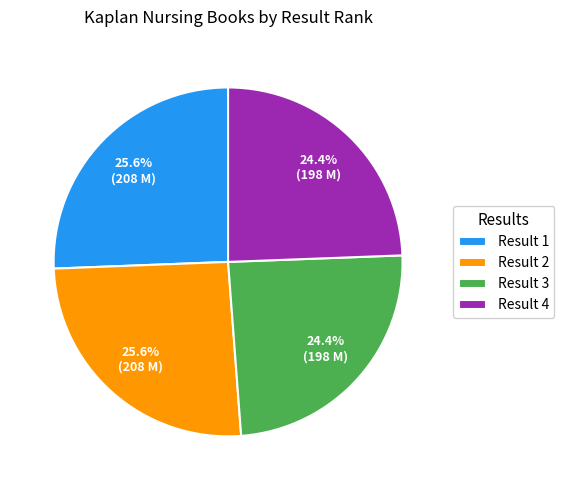

To the nearest percent, what is the average slice percentage?

25%